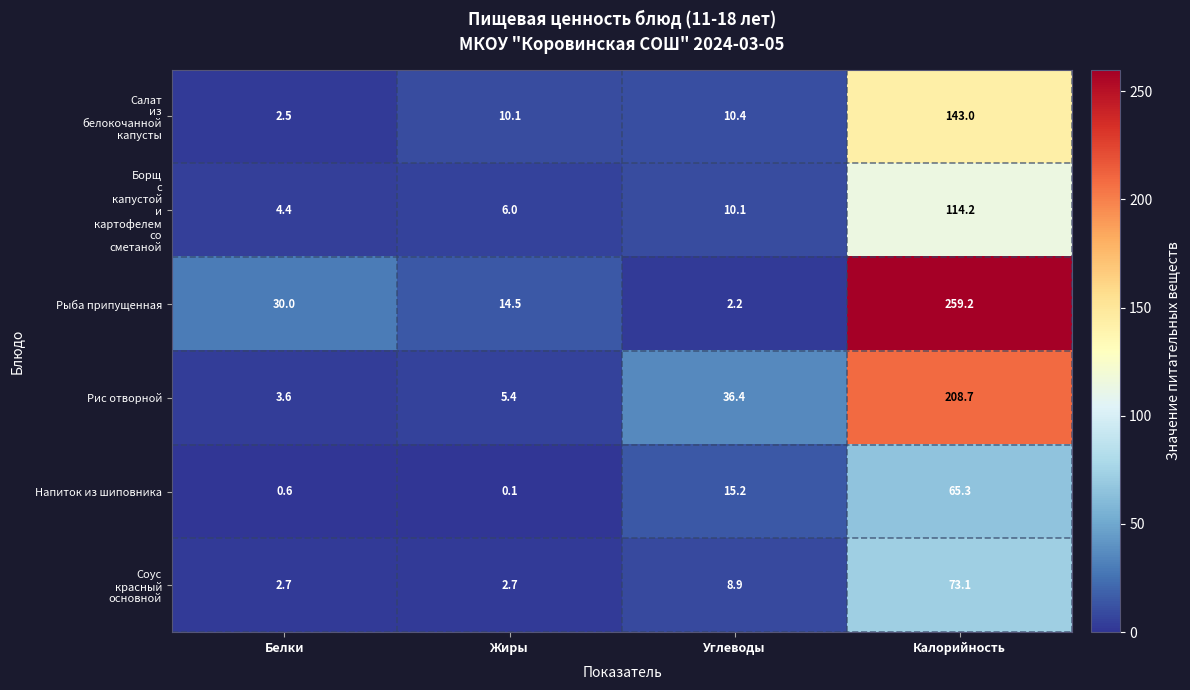

What is the difference between the highest and lowest values at Белки?

29.4